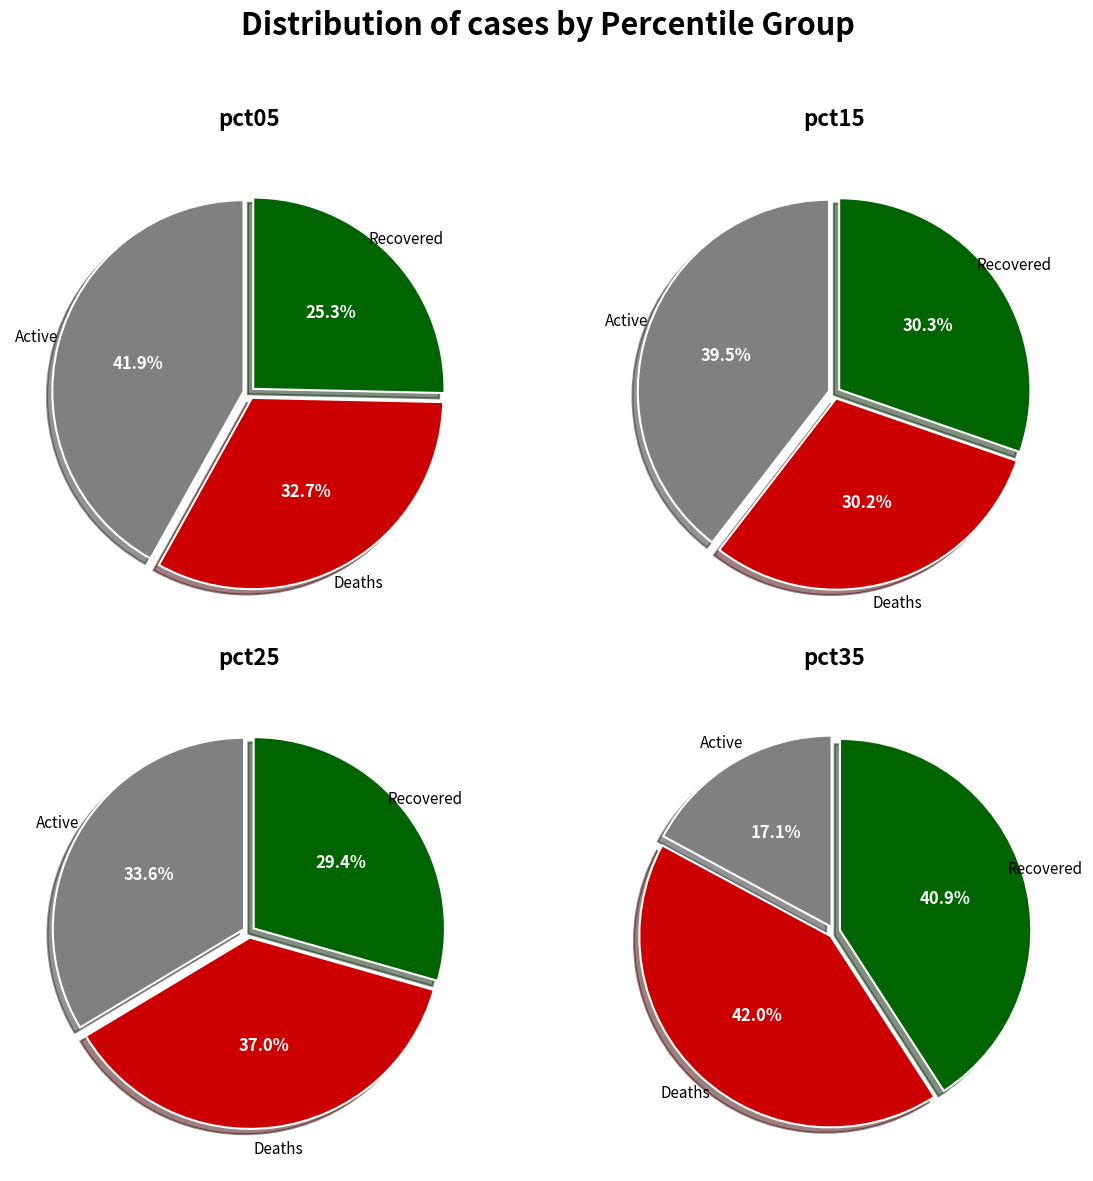

Is there a majority slice in this chart?

No